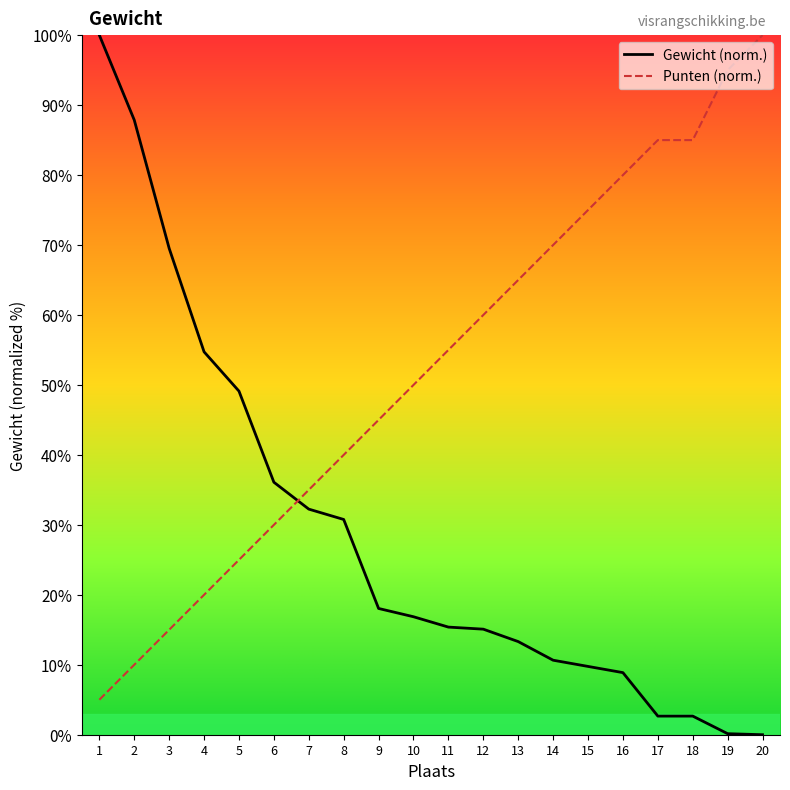

What is the difference between the maximum and minimum values in the Punten (norm.) series?

95.0